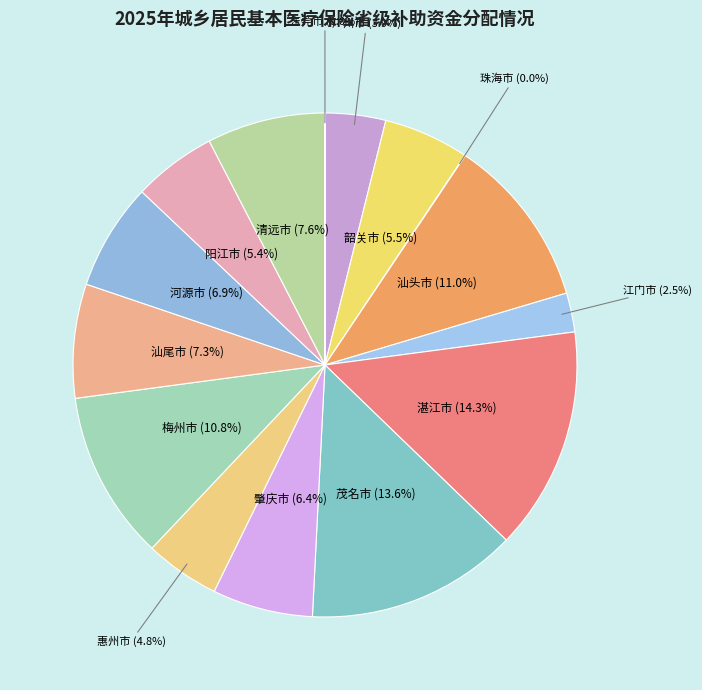

Which category has the biggest portion of the pie?

湛江市